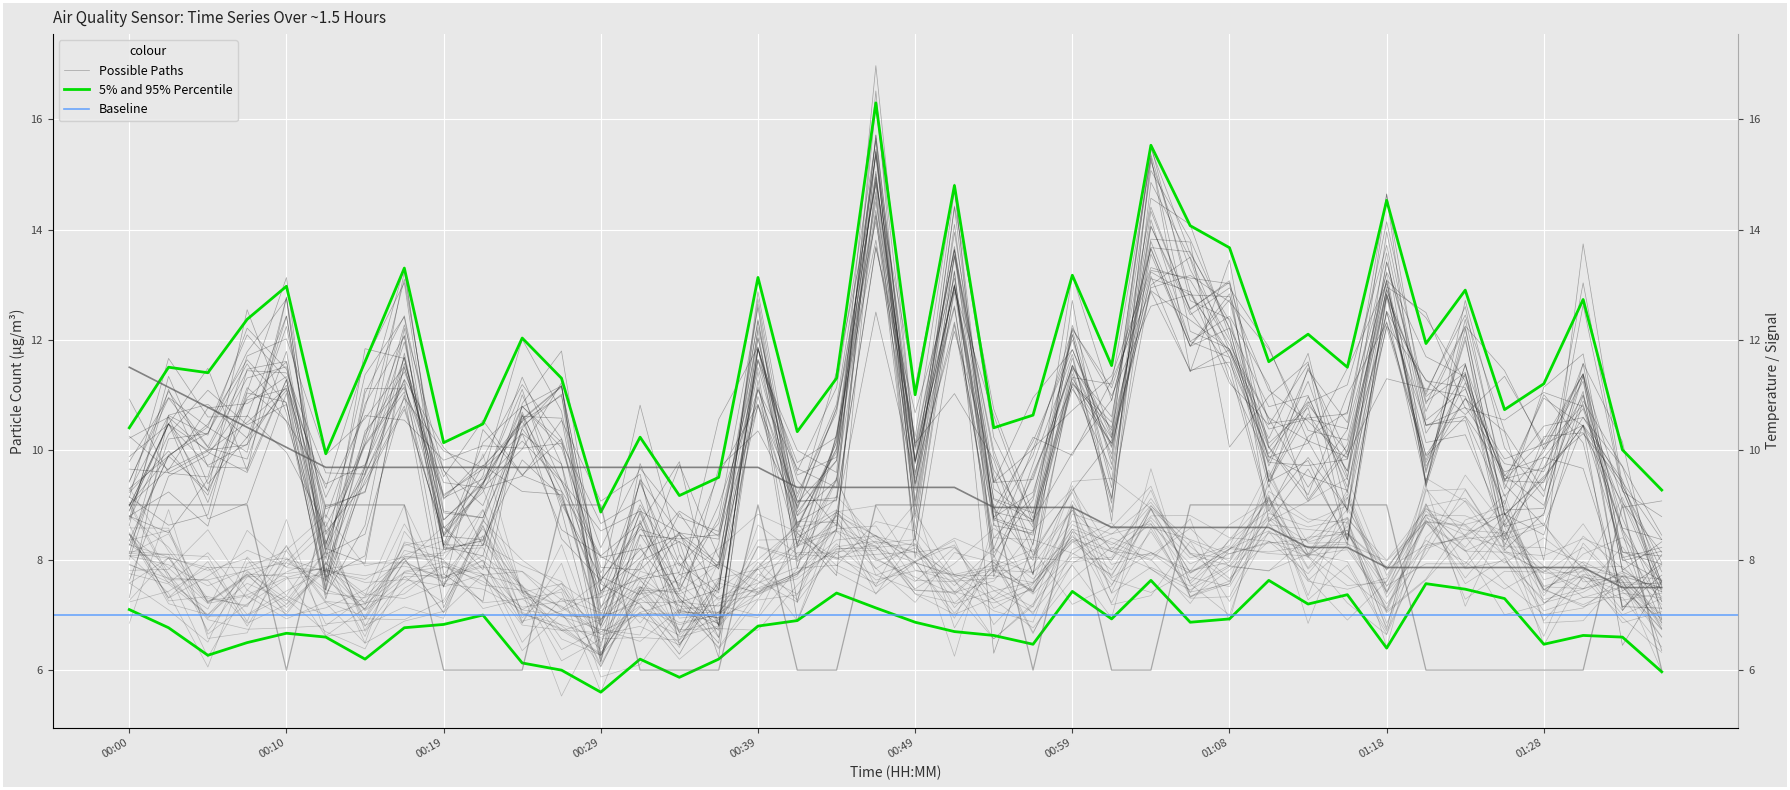

True or false: Signal and SDS_P2 cross at least once.

True